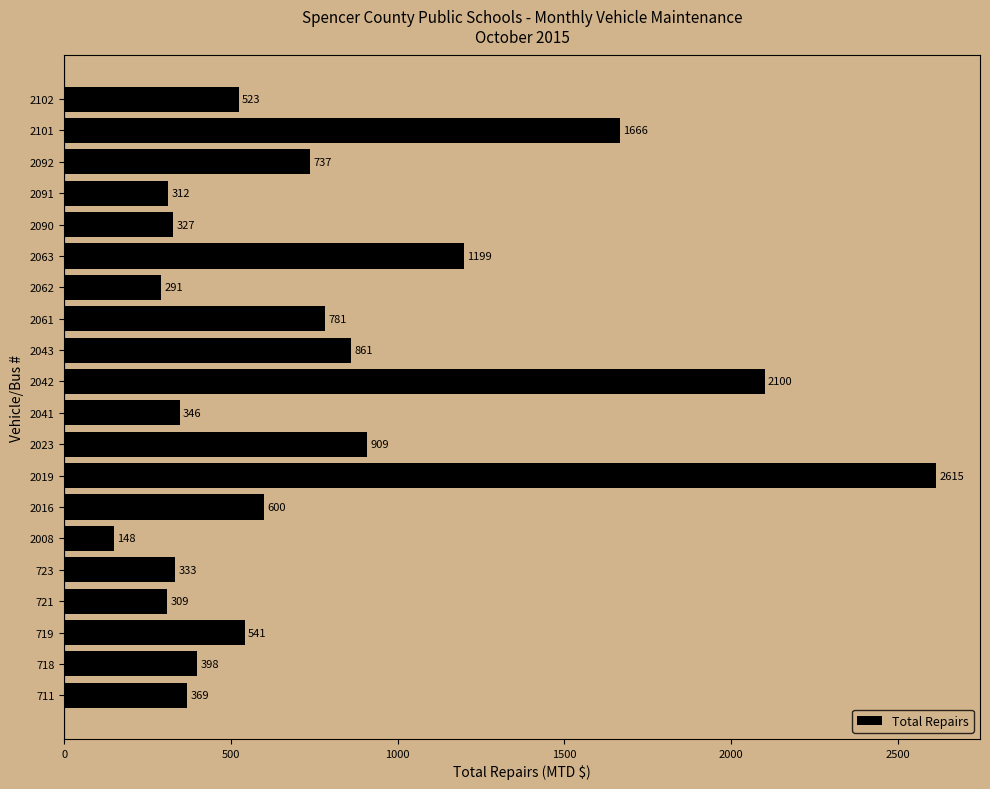

What is the minimum value shown in the chart?

148